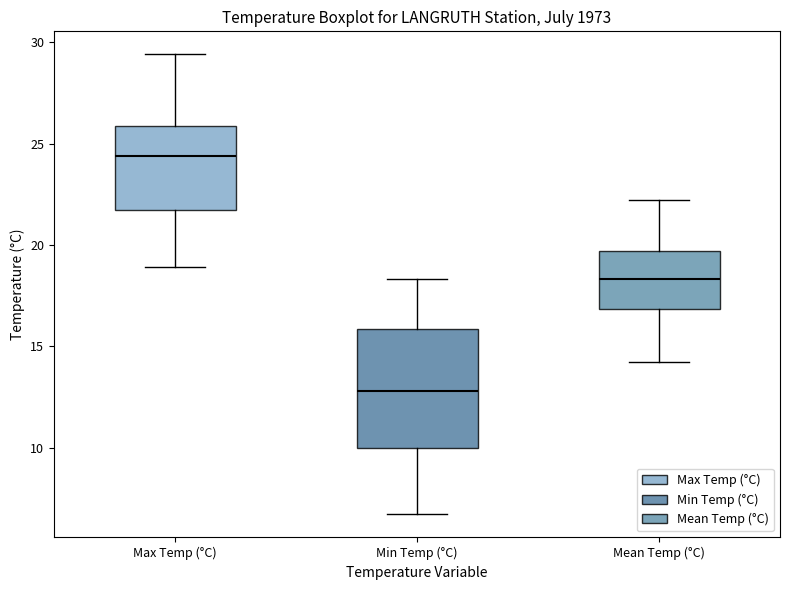

Where does the upper whisker of the box for Max Temp (°C) end on the y-axis? The values are not printed on the chart, so give them approximately, as read against the axis.

29.5